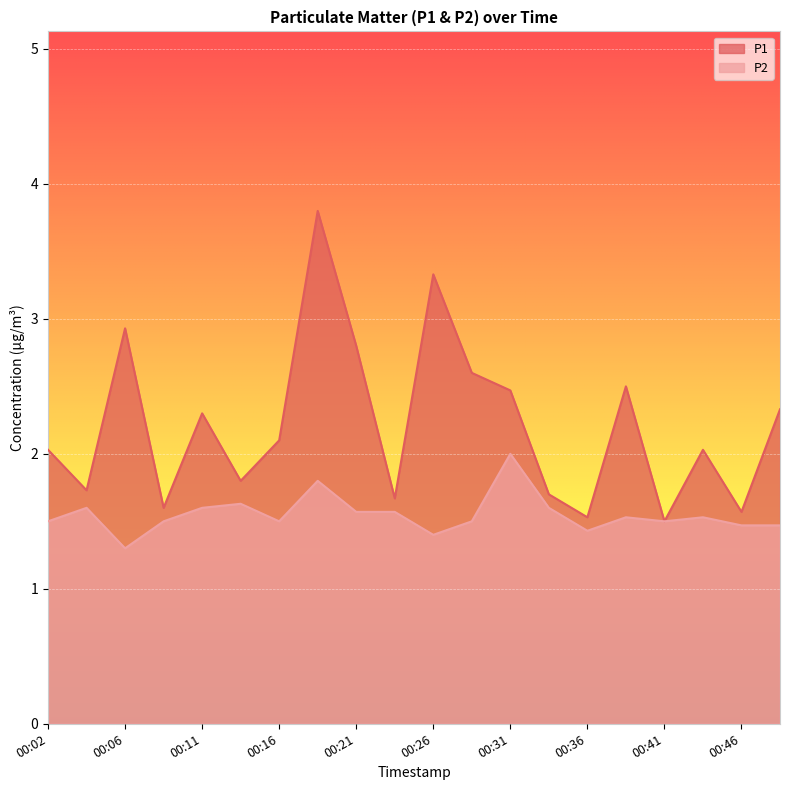

True or false: P1 and P2 intersect in this chart.

False